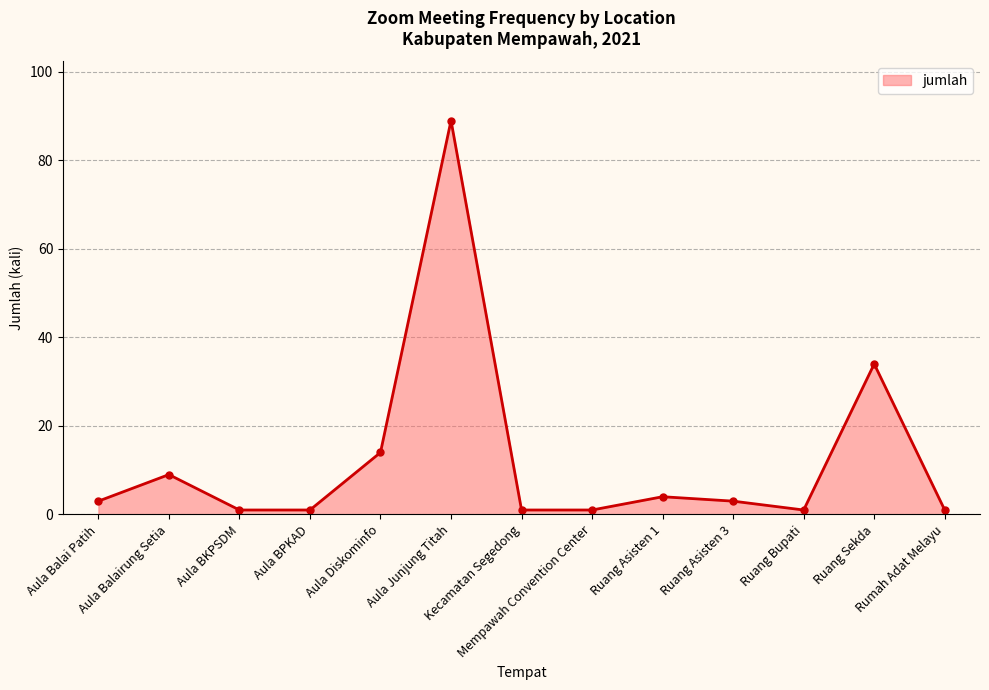

Read the value at Aula Balairung Setia.

9